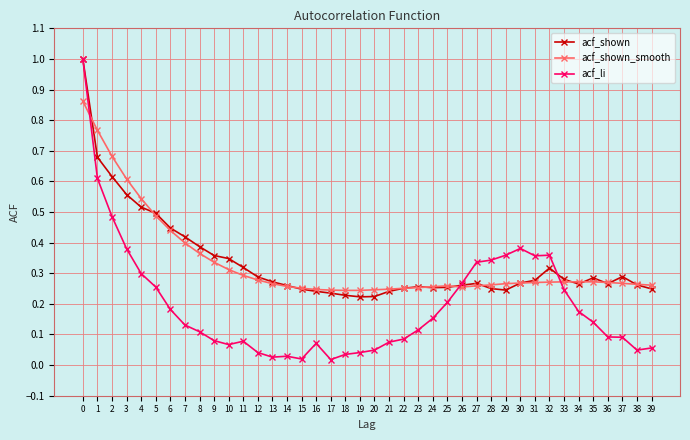

Rank the series at 8 from lowest to highest value.

acf_li, acf_shown_smooth, acf_shown